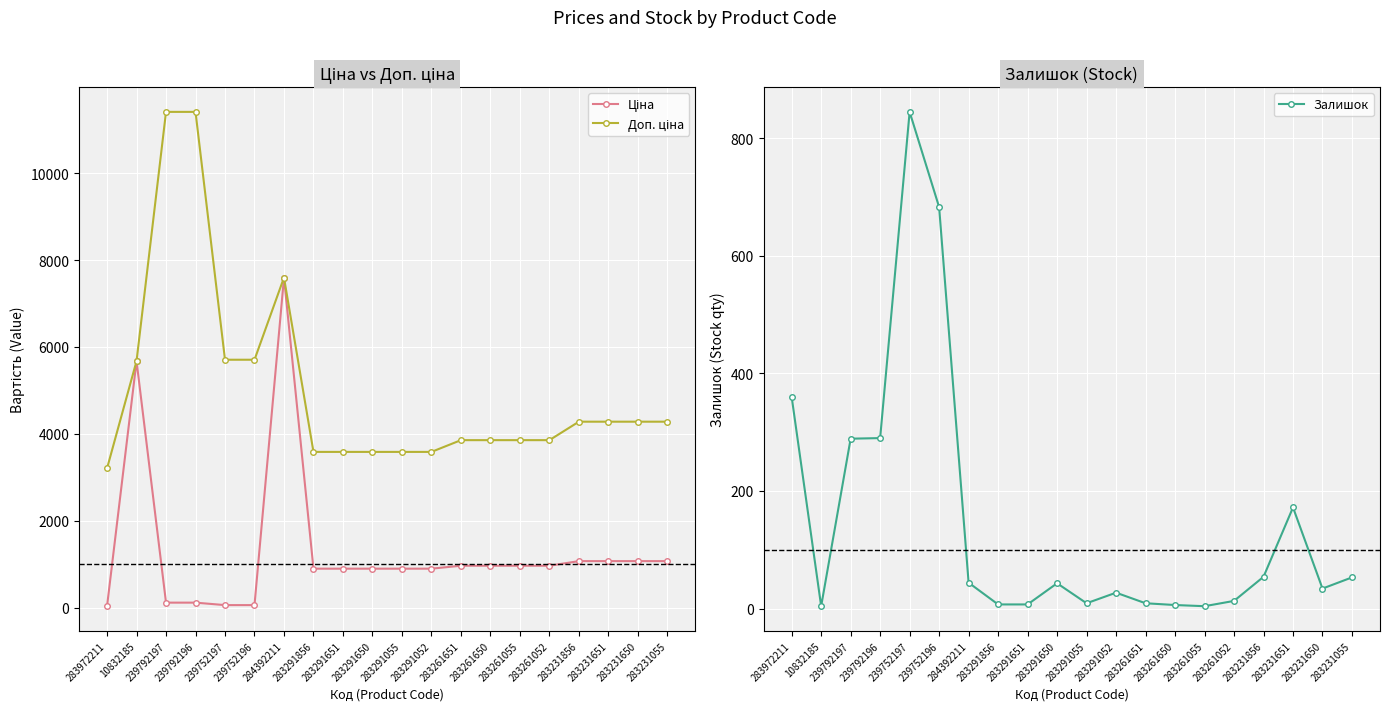

Between 283261651 and 283231650, which series saw the biggest shift?

Доп. ціна